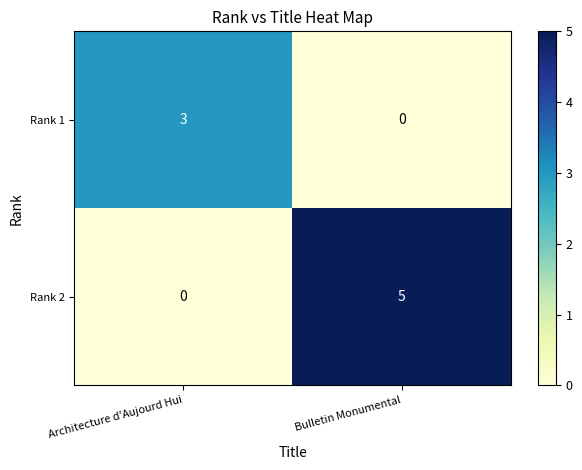

List the series in order of their overall mean, highest first.

Rank 2, Rank 1